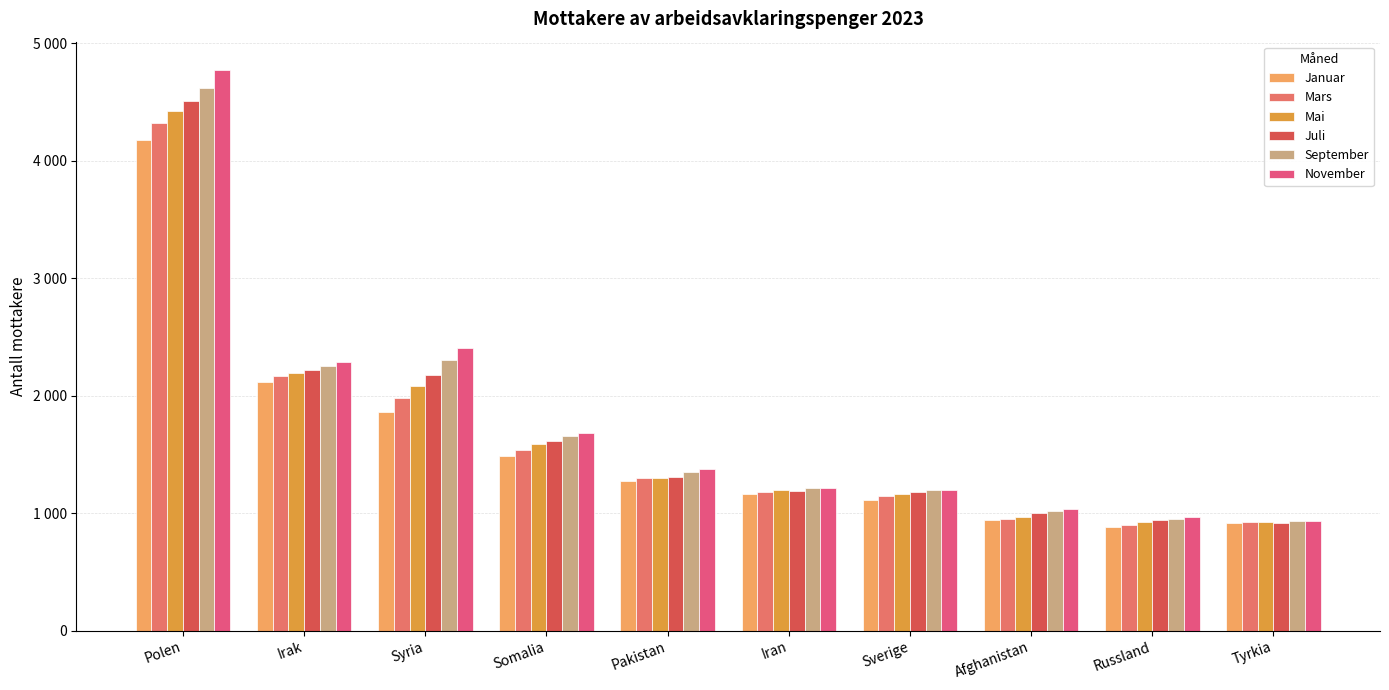

Where does the September series first go above 1349?

Polen